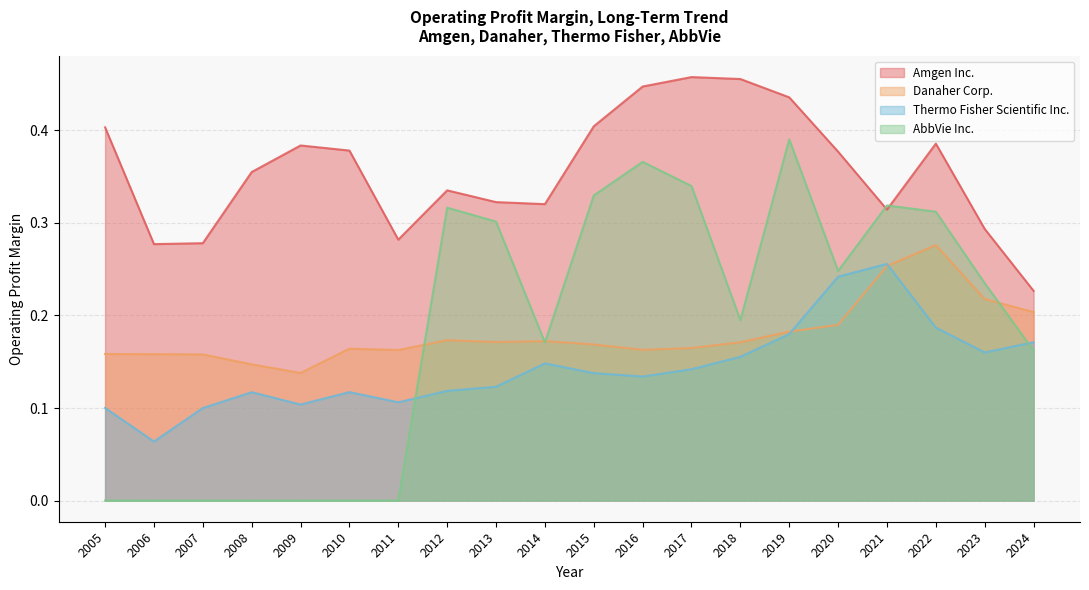

The value of Danaher Corp. at 2010 is 0.3. True or false?

False